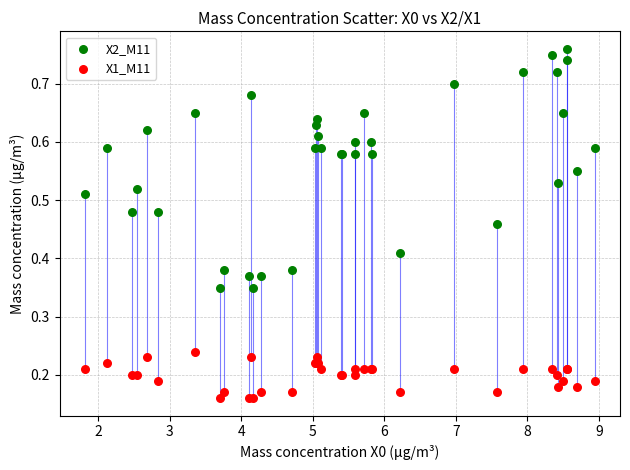

Which series contains the highest Y value?

X2_M11